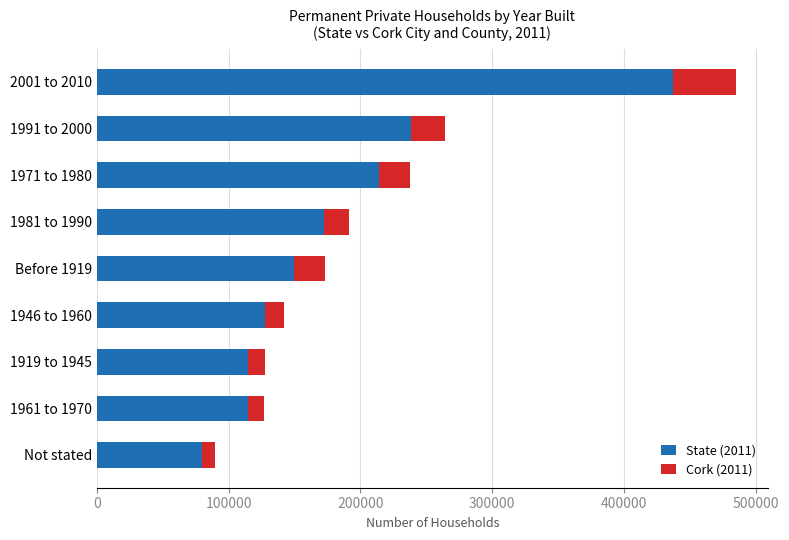

What is the average value of the State (2011) series?

183268